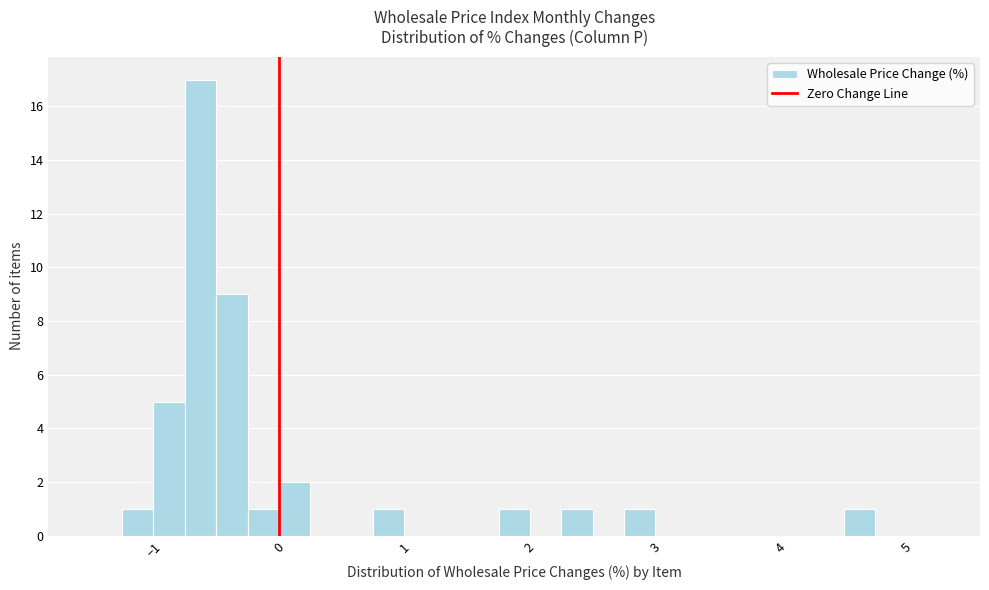

Around what value on the x-axis is the tallest bar? Give the approximate position of its centre, as read against the axis.

-0.6